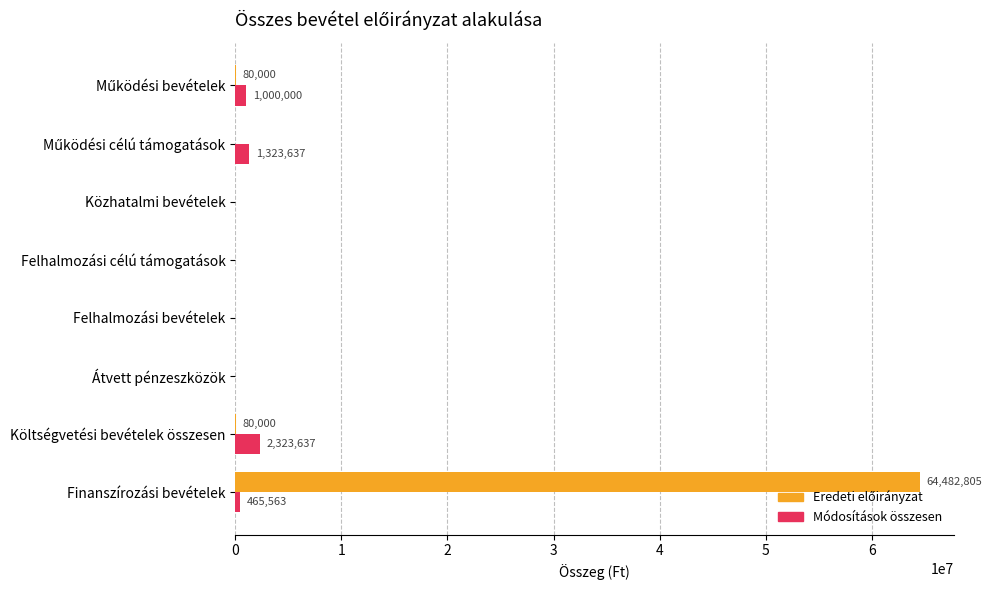

At which category is the sum across all series the highest?

Finanszírozási bevételek